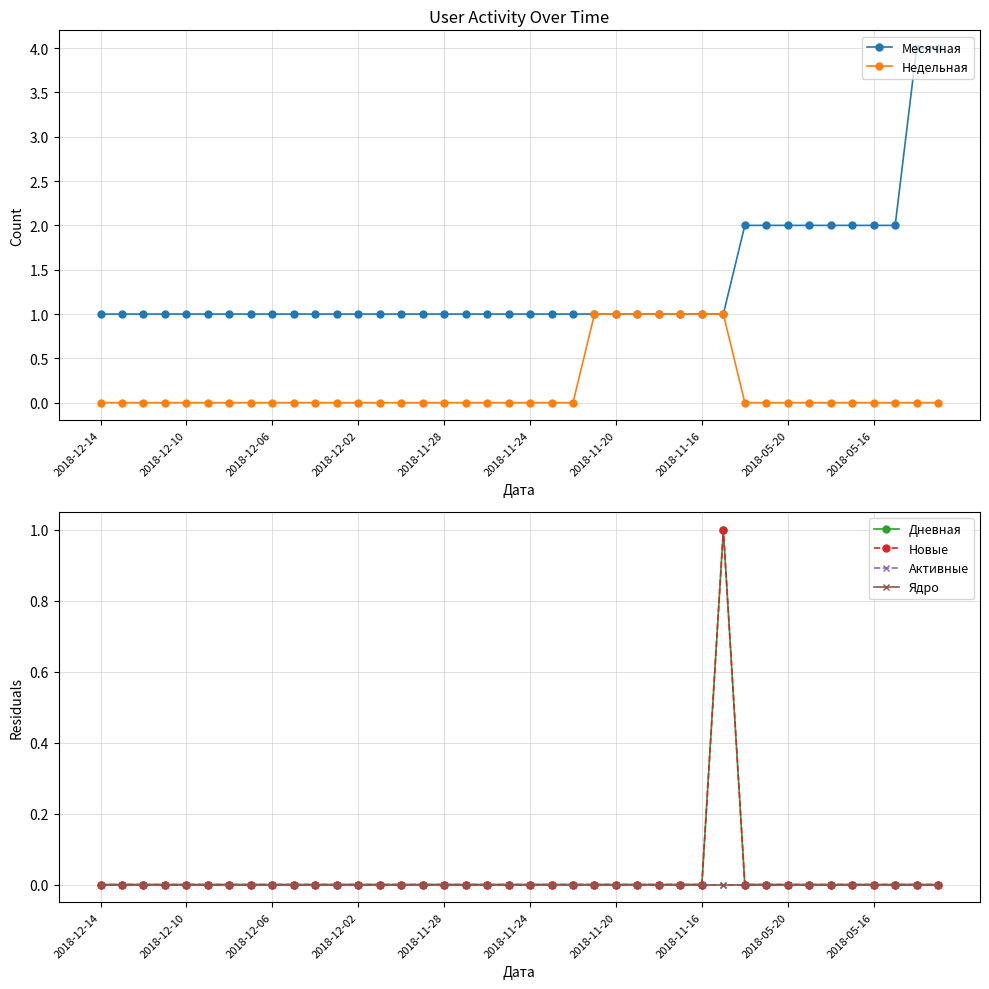

Count the Новые values in the range 0 to 1.

40